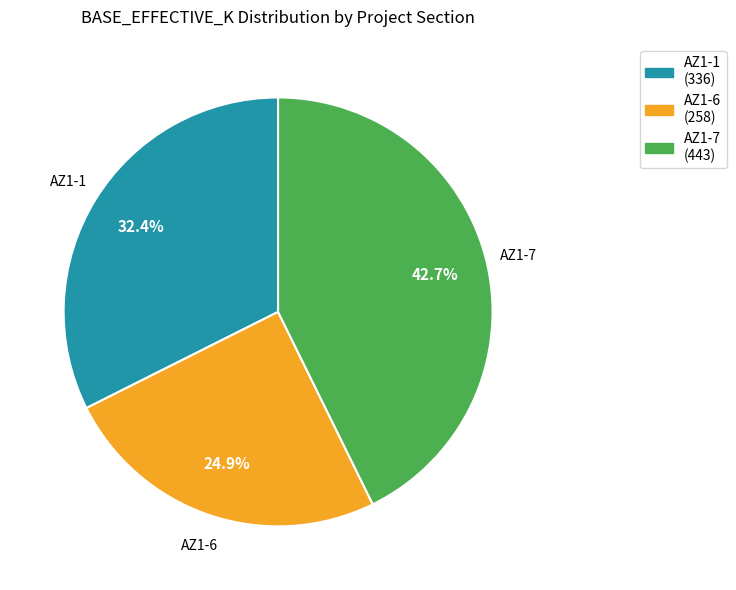

The AZ1-1 slice represents 26% of the pie. True or false?

False